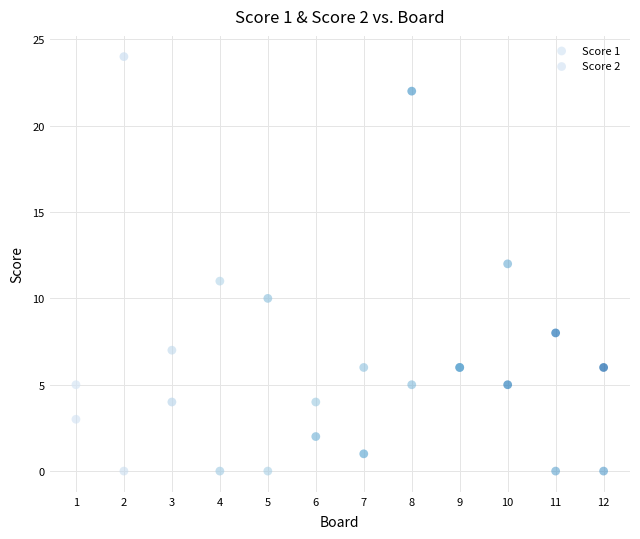

What is the X range (max minus min) for the scatter plot?

11